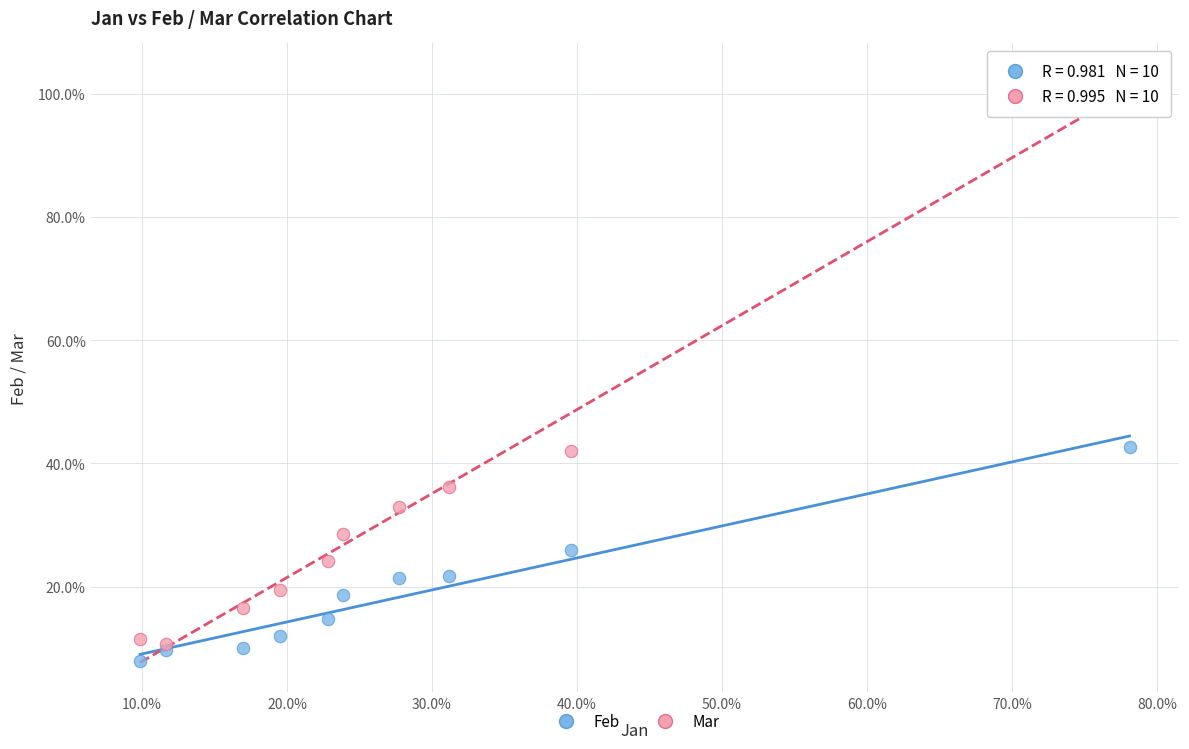

Which series has the widest spread of Y values?

Mar